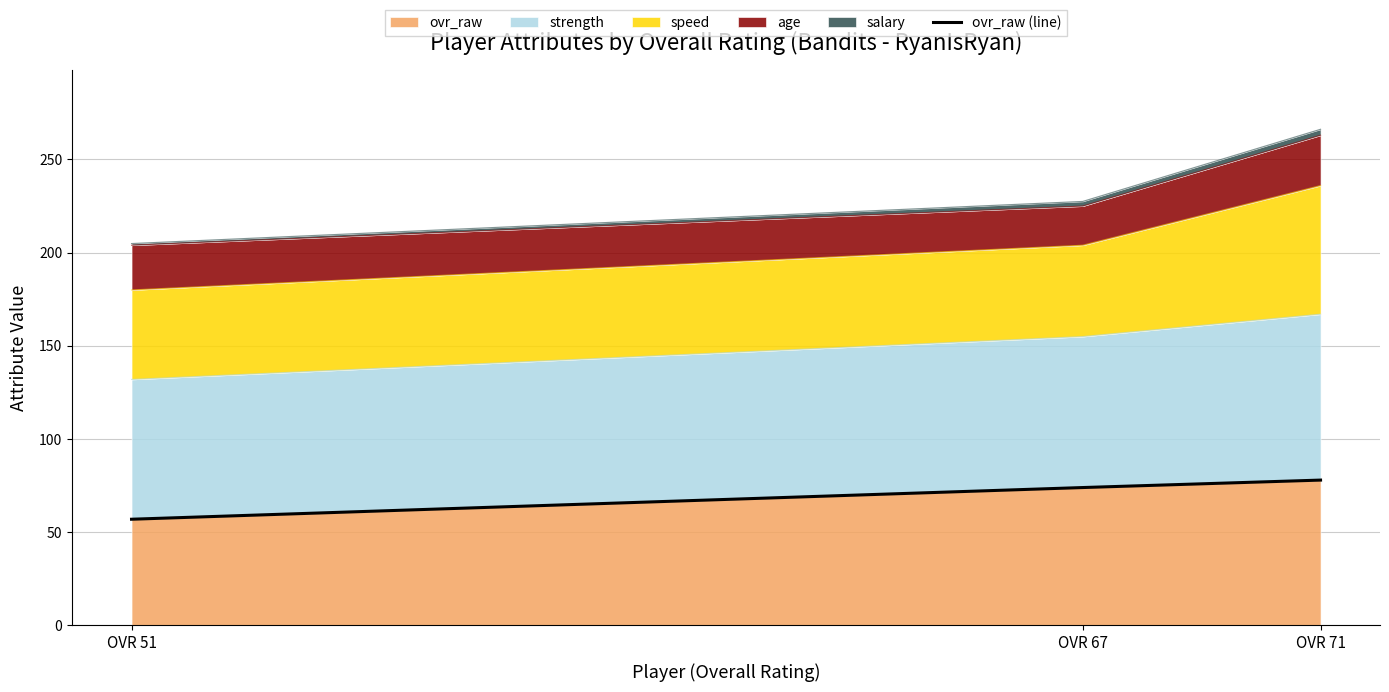

List the labels in order of value, smallest first.

OVR 51, OVR 67, OVR 71